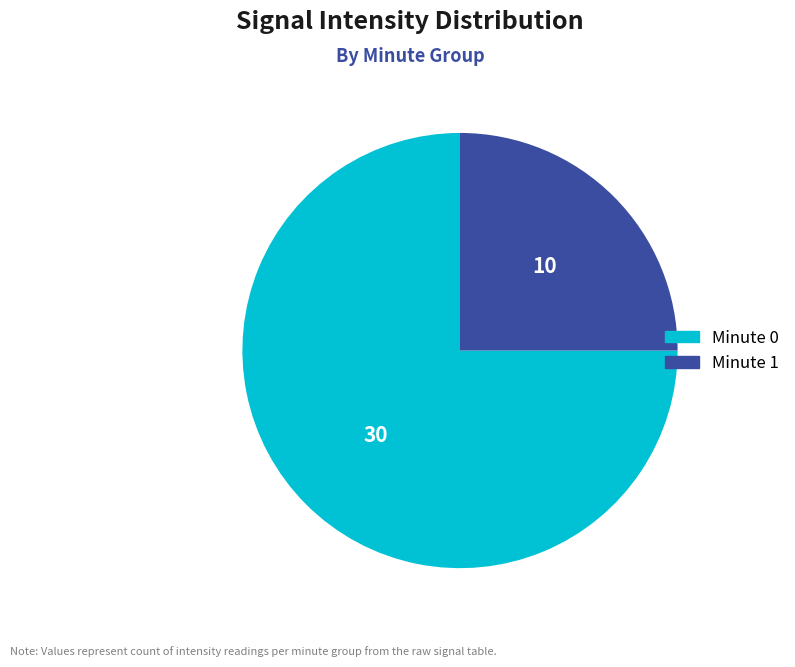

Is the sum of Minute 0 and Minute 1 greater than half?

Yes